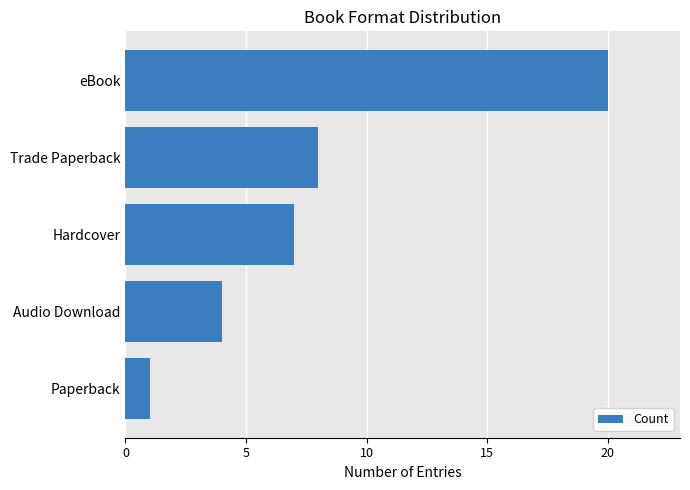

What is the smallest value displayed?

1